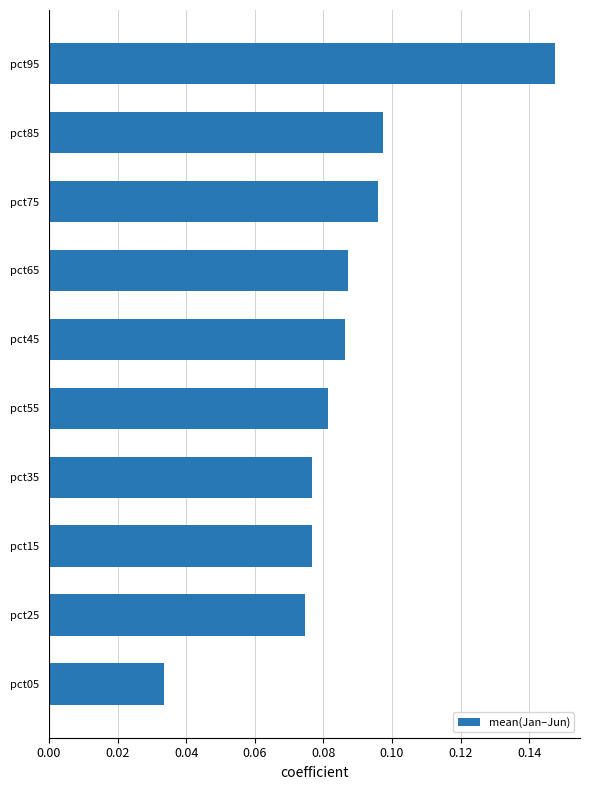

How many values are between 0 and 1?

10